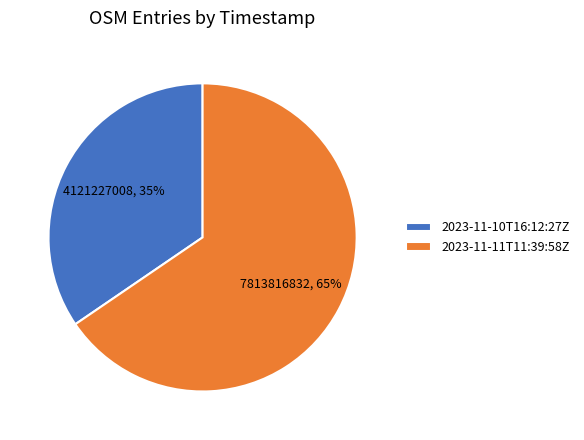

Count the number of slices in the pie.

2